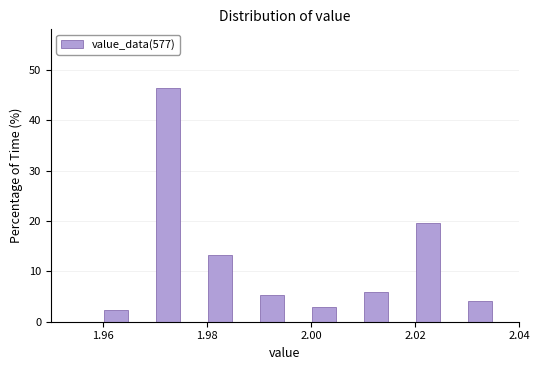

Read against the x-axis, roughly where is the centre of the tallest bar?

1.972